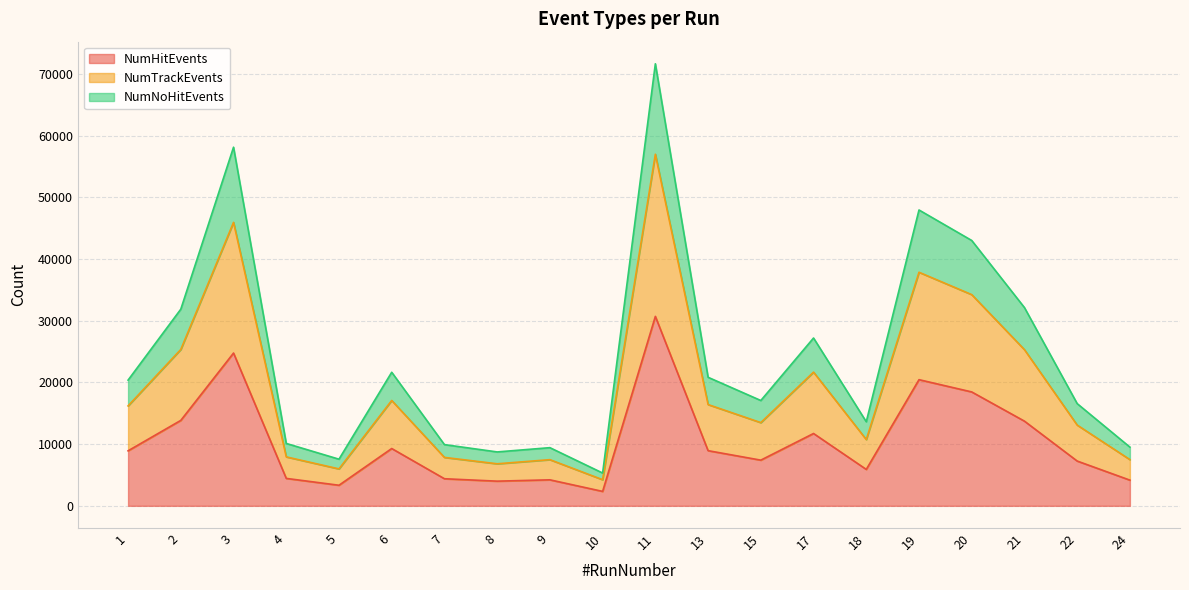

True or false: NumHitEvents and NumTrackEvents intersect in this chart.

False